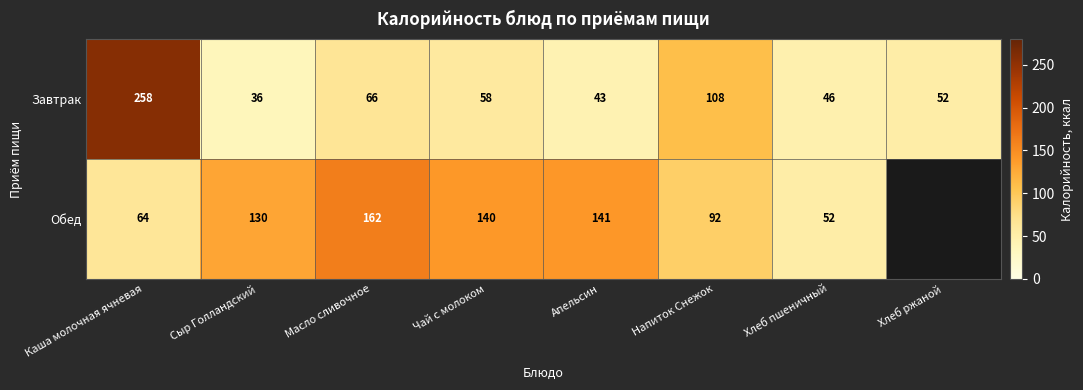

Rank the categories by Обед value from lowest to highest.

Хлеб пшеничный, Каша молочная ячневая, Напиток Снежок, Сыр Голландский, Чай с молоком, Апельсин, Масло сливочное, Хлеб ржаной